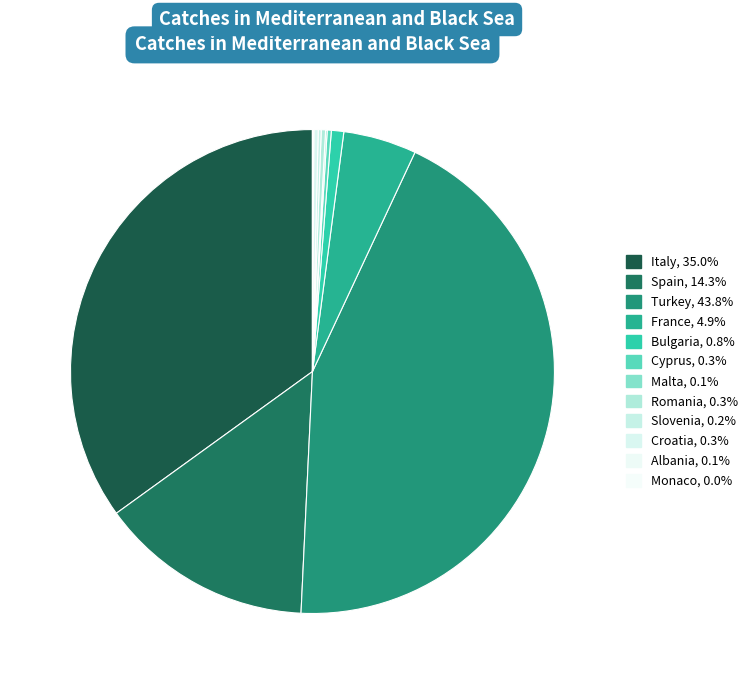

What is the largest slice in the pie chart?

Turkey